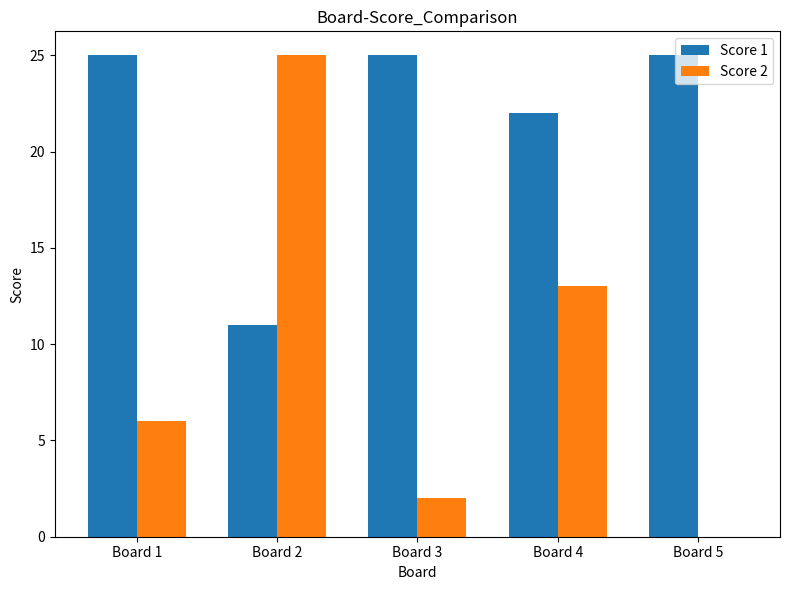

Reading left to right, list all the values displayed in this chart.

Score 1: 25	11	25	22	25
Score 2: 6	25	2	13	0